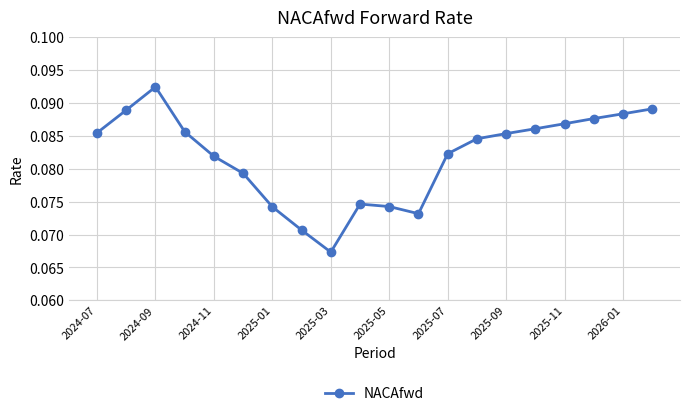

Count the number of data series in this chart.

1